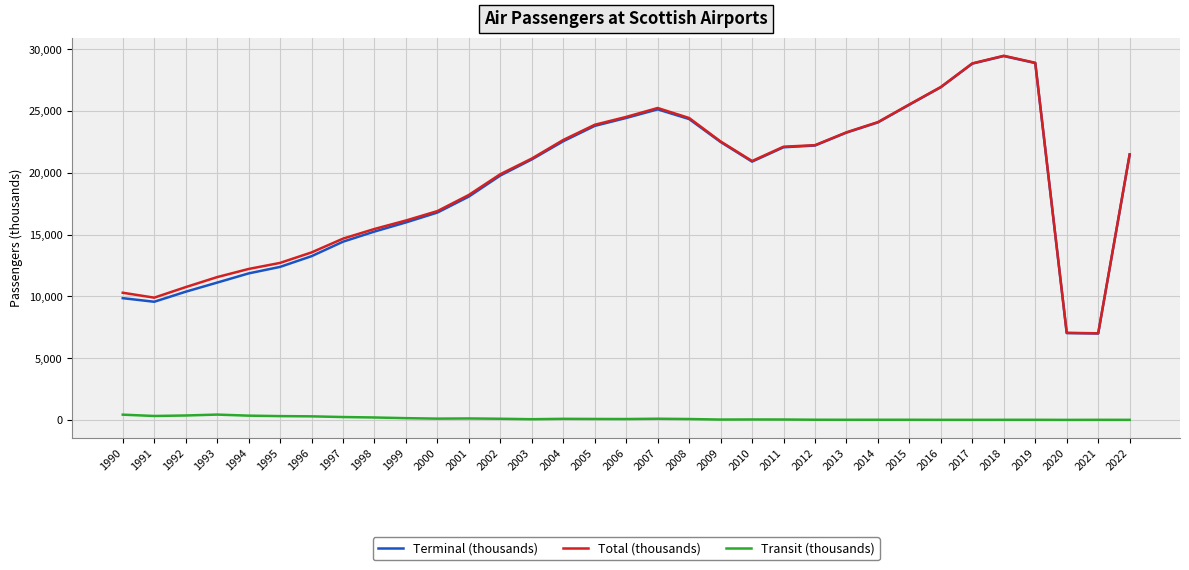

What is the minimum value for Total (thousands)?

7022.0